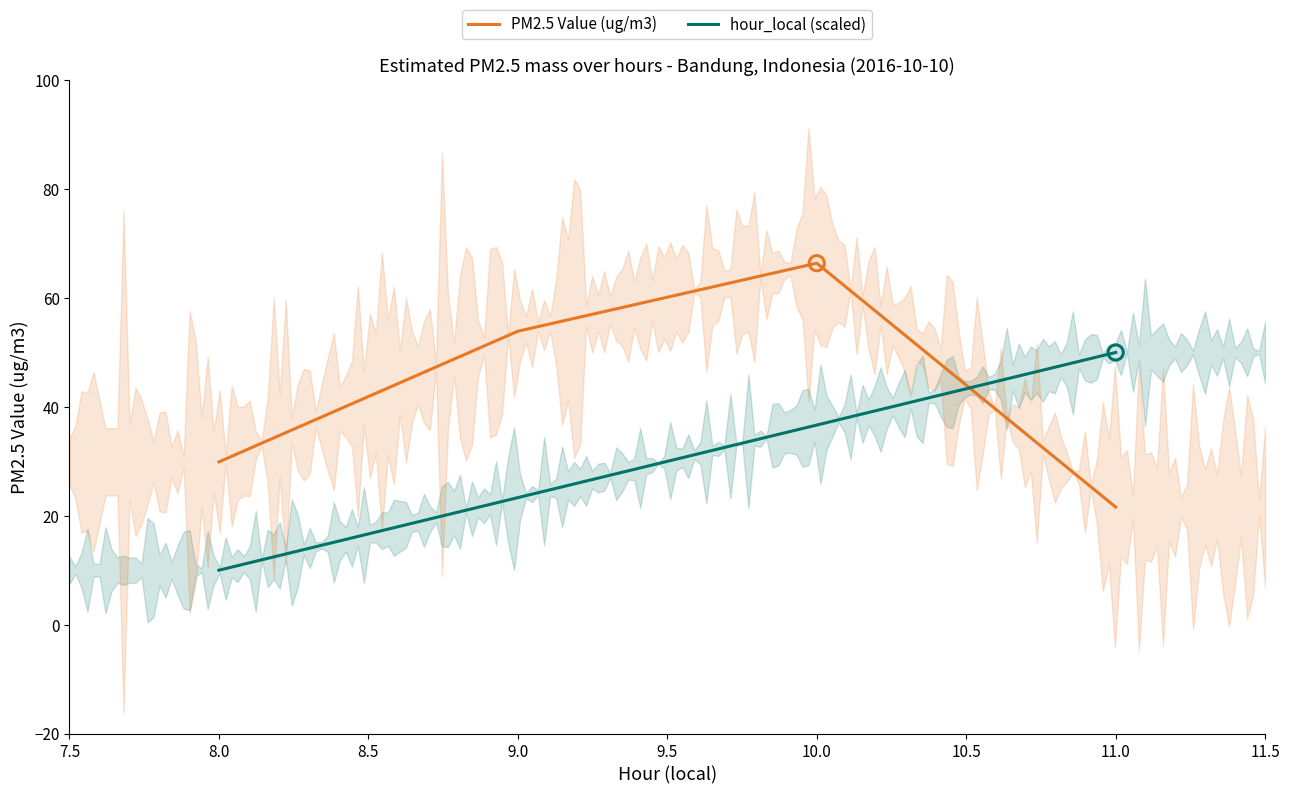

Is the value of PM2.5 Value (ug/m3) at 9.0 greater than the value of hour_local (scaled) at 10.0?

Yes